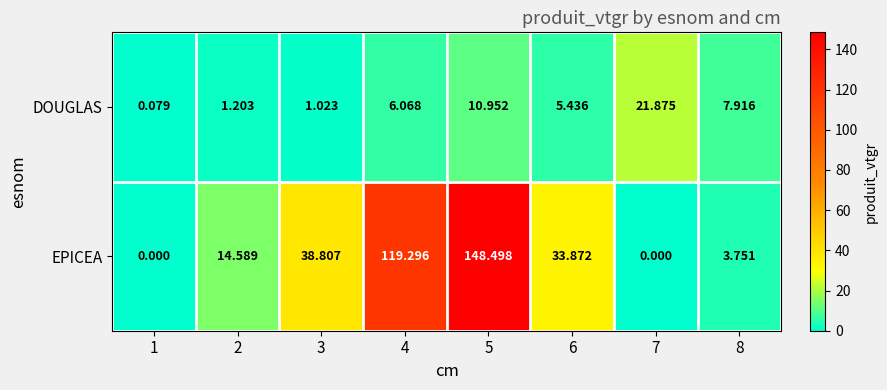

Is the value of EPICEA at 3 greater than the value of DOUGLAS at 8?

Yes